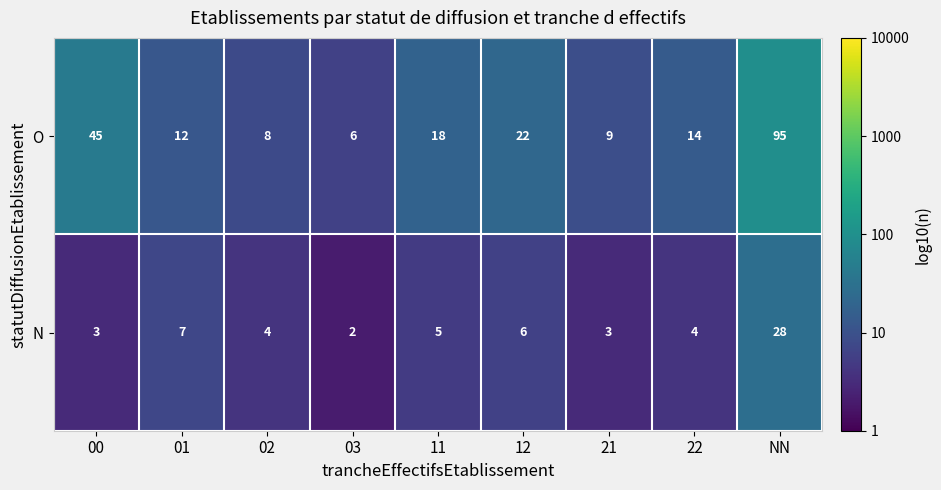

Which series has the widest spread of values?

O